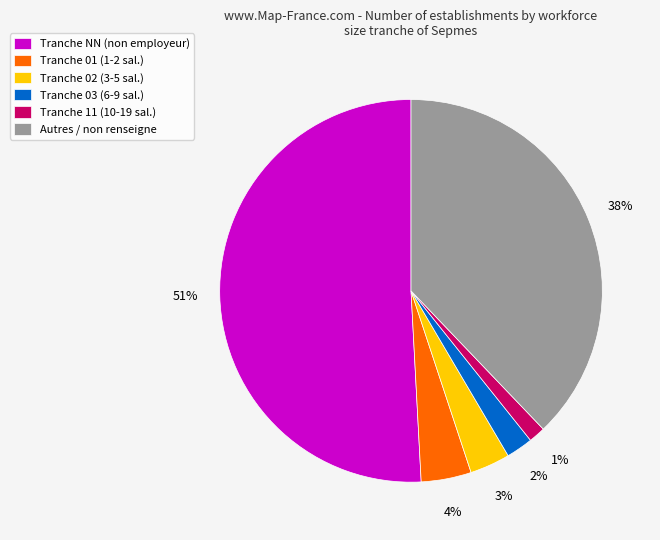

To the nearest percent, what percentage of the pie is Tranche 03 (6-9 sal.)?

2%